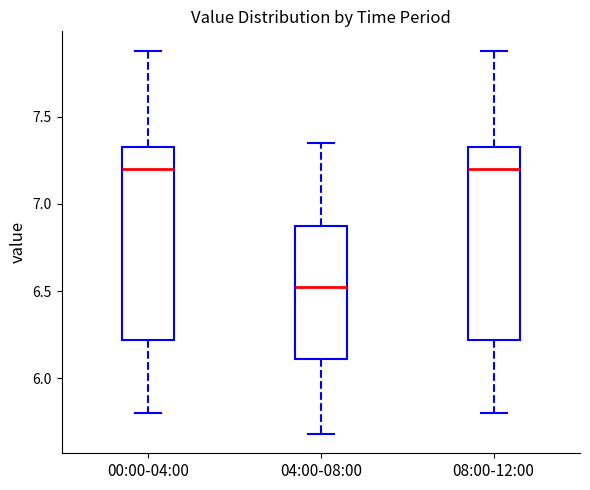

Reading left to right, transcribe this box plot: for each box, give where its median line is, the range the box spans, and where its two whiskers end, as read against the y-axis. The values are not printed on the chart, so give them approximately, as read against the axis.

00:00-04:00: median 7.20, box 6.20 to 7.35, whiskers 5.80 to 7.90
04:00-08:00: median 6.55, box 6.10 to 6.90, whiskers 5.70 to 7.35
08:00-12:00: median 7.20, box 6.20 to 7.35, whiskers 5.80 to 7.90